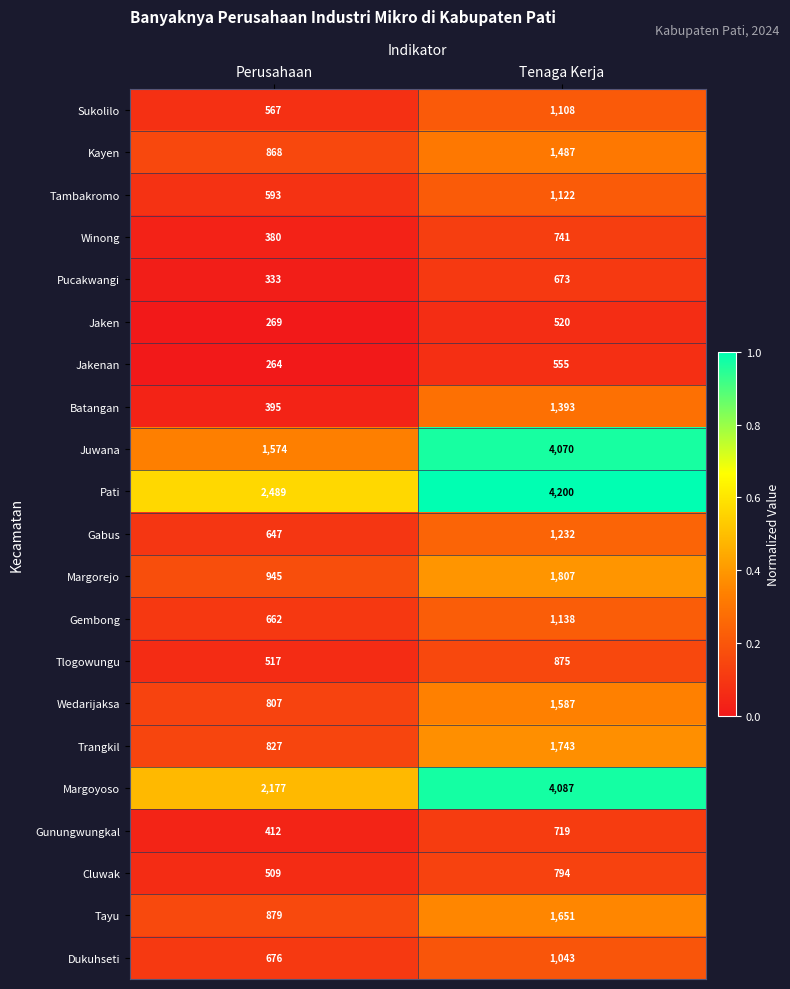

Rank the categories by Cluwak value from lowest to highest.

Perusahaan, Tenaga Kerja